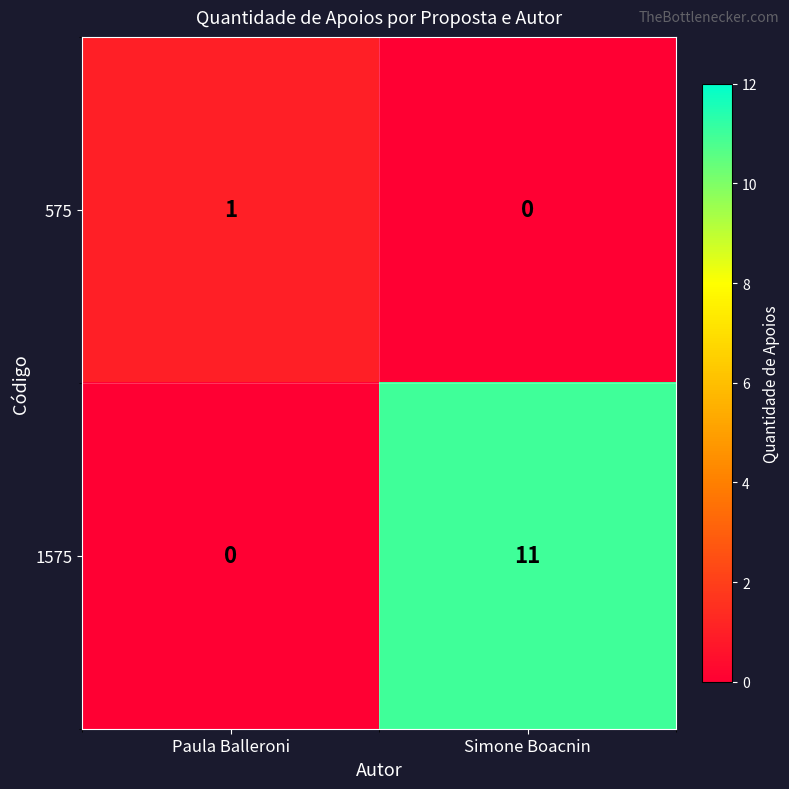

What is the total value across all series at Paula Balleroni?

1